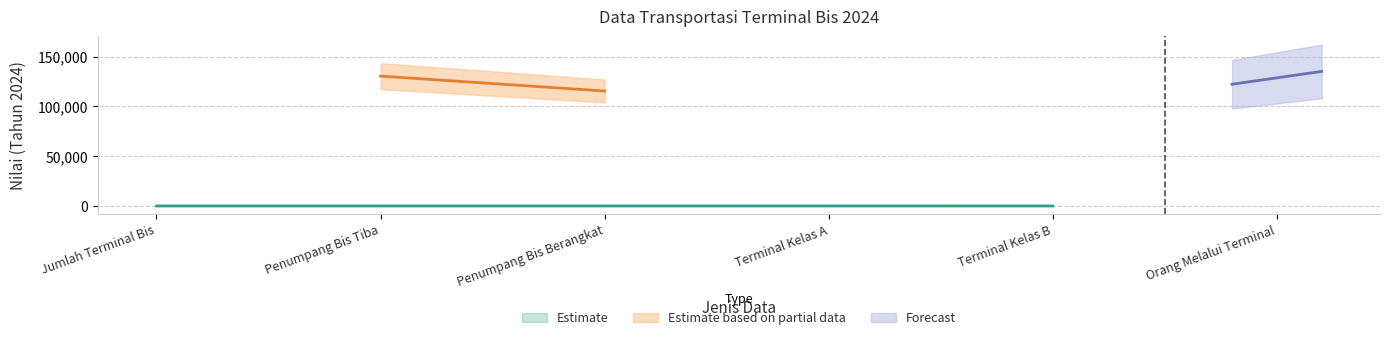

What is the difference between the values at Penumpang Bis Tiba and Orang Melalui Terminal?

1730